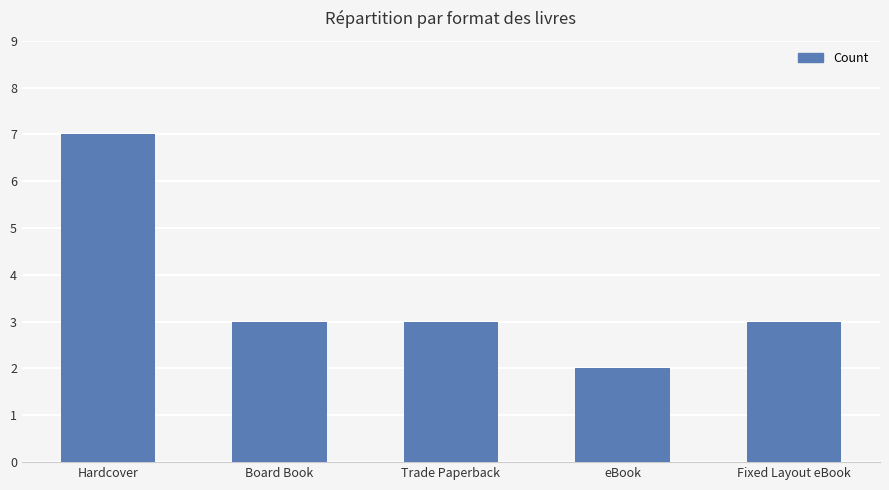

What value does the data have at Board Book?

3